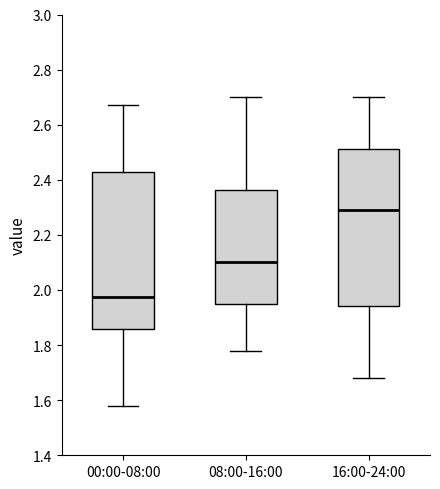

Where is the lower edge of the box for 08:00-16:00 on the y-axis? The values are not printed on the chart, so give them approximately, as read against the axis.

1.96